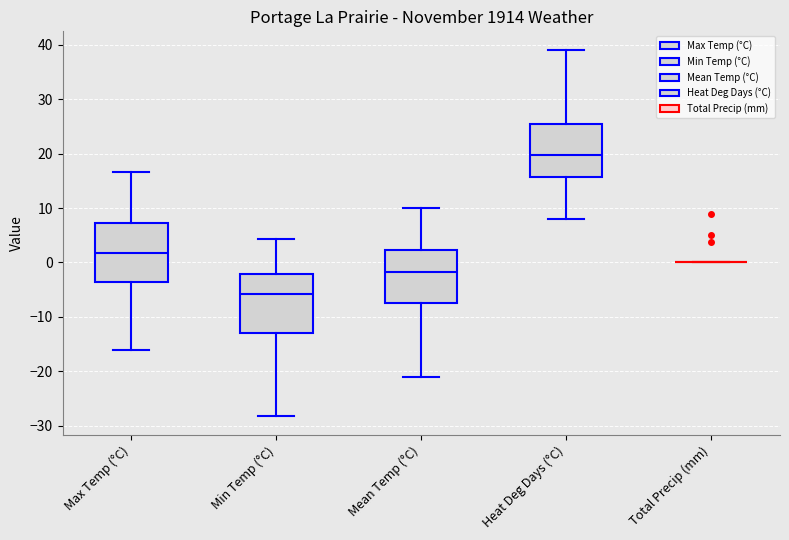

Reading left to right, read every box against the y-axis: the position of its median line, the range the box covers, and the ends of its whiskers. The values are not printed on the chart, so give them approximately, as read against the axis.

Max Temp (°C): median 2, box -4 to 7, whiskers -16 to 17
Min Temp (°C): median -6, box -13 to -2, whiskers -28 to 4
Mean Temp (°C): median -2, box -7 to 2, whiskers -21 to 10
Heat Deg Days (°C): median 20, box 16 to 25, whiskers 8 to 39
Total Precip (mm): box collapsed to a line at 0, whiskers 0 to 0